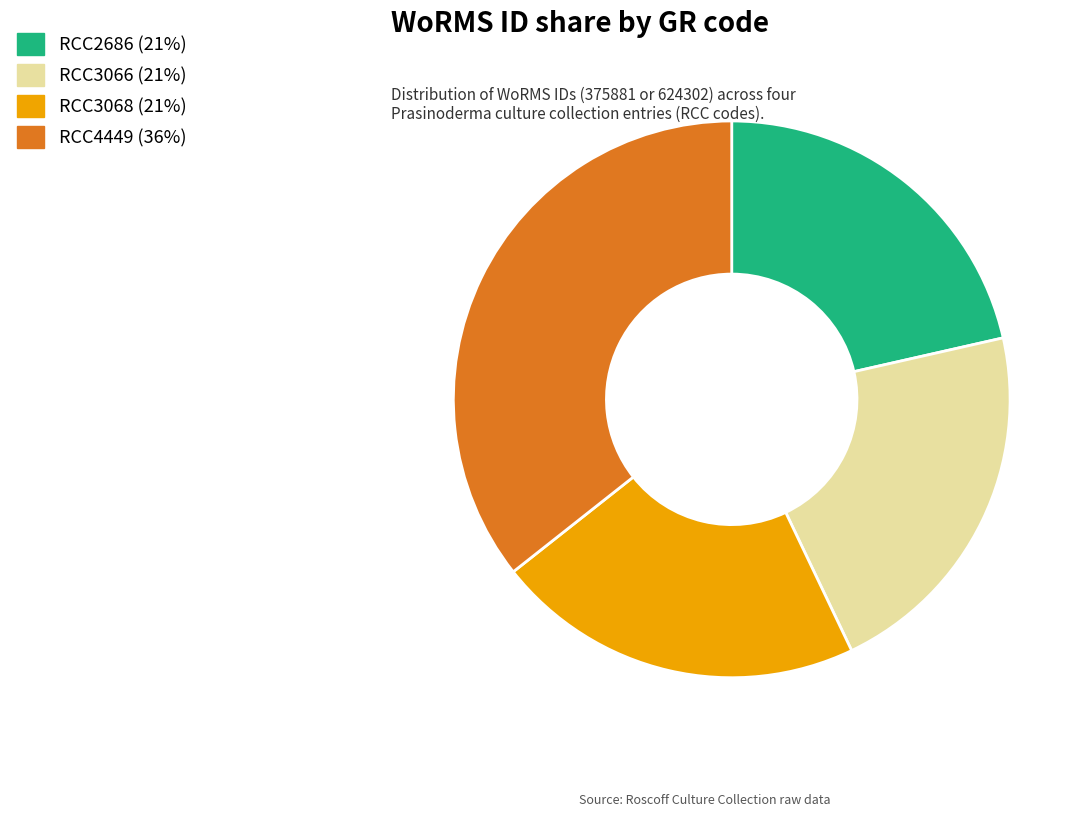

True or false: RCC2686 accounts for 21% of the total.

True